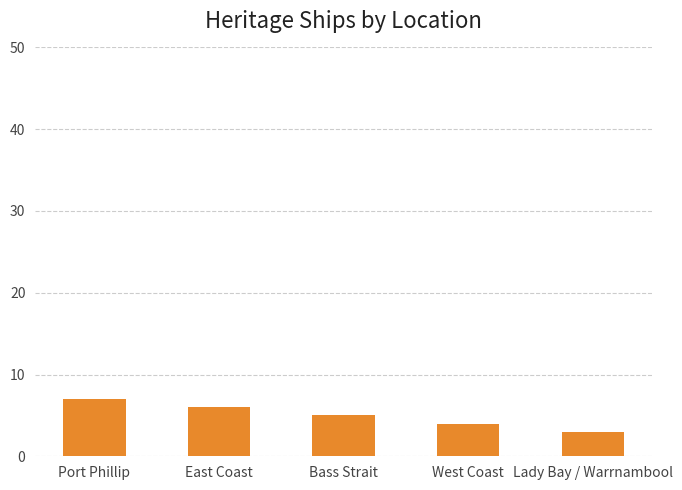

Rank the categories by value from highest to lowest.

Port Phillip, East Coast, Bass Strait, West Coast, Lady Bay / Warrnambool